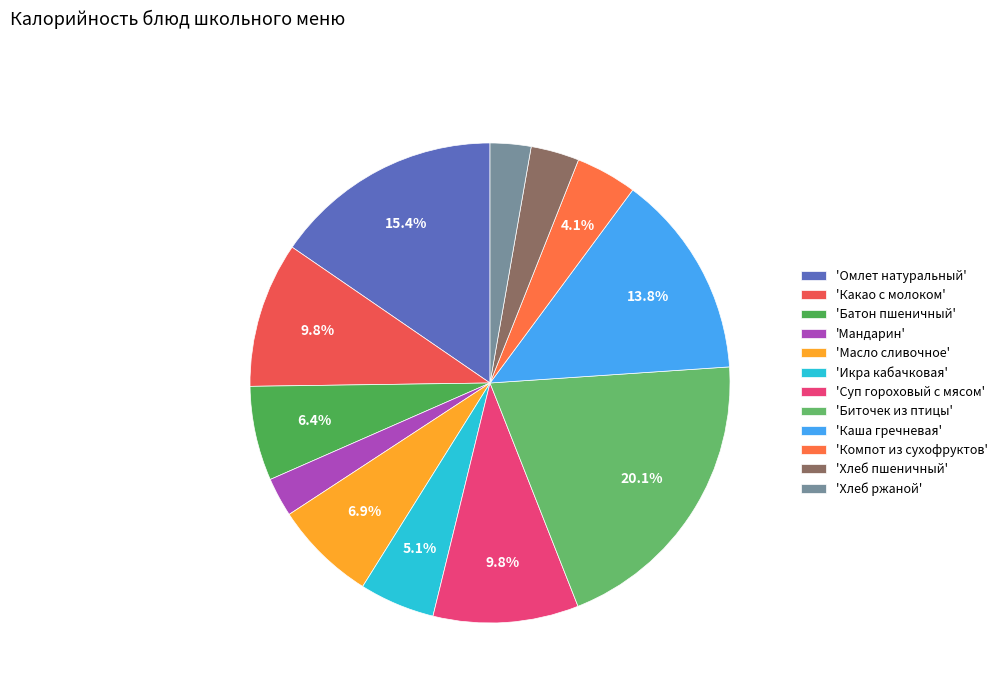

Does any single category account for the majority?

No